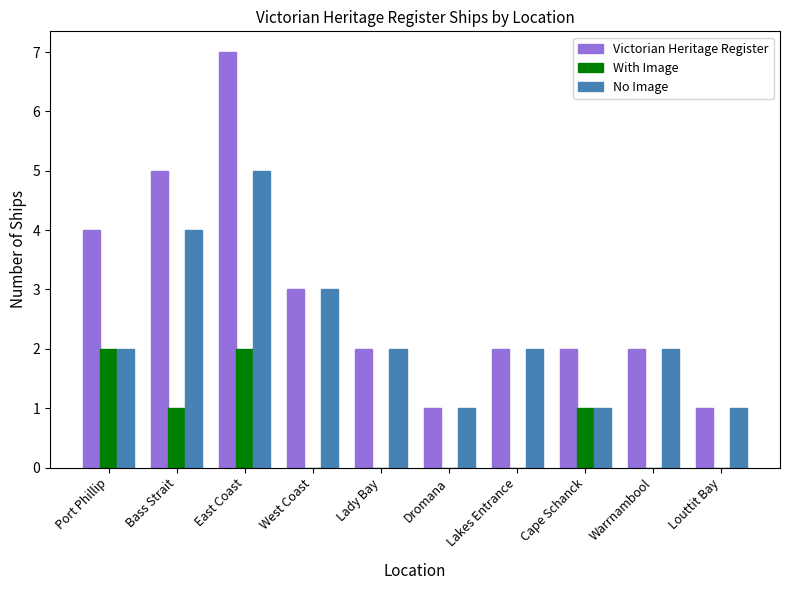

The Victorian Heritage Register series shows 7 at East Coast. True or false?

True